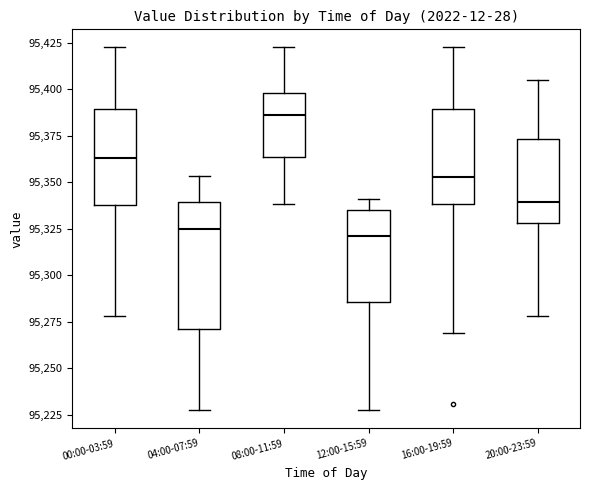

Which box is the tallest, from its lower edge to its upper edge?

04:00-07:59